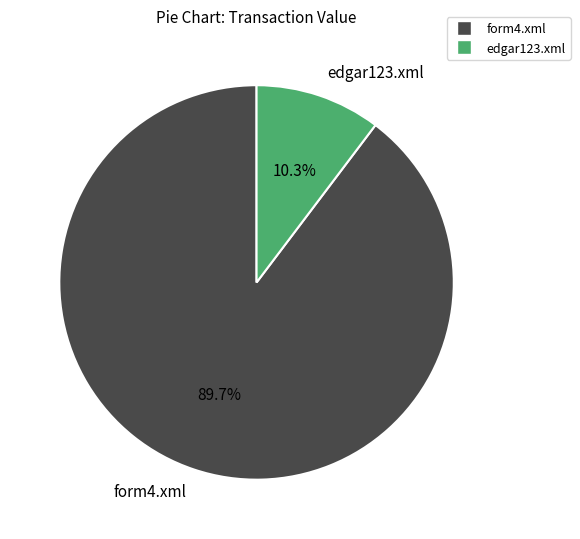

What is the smallest slice in the pie chart?

edgar123.xml